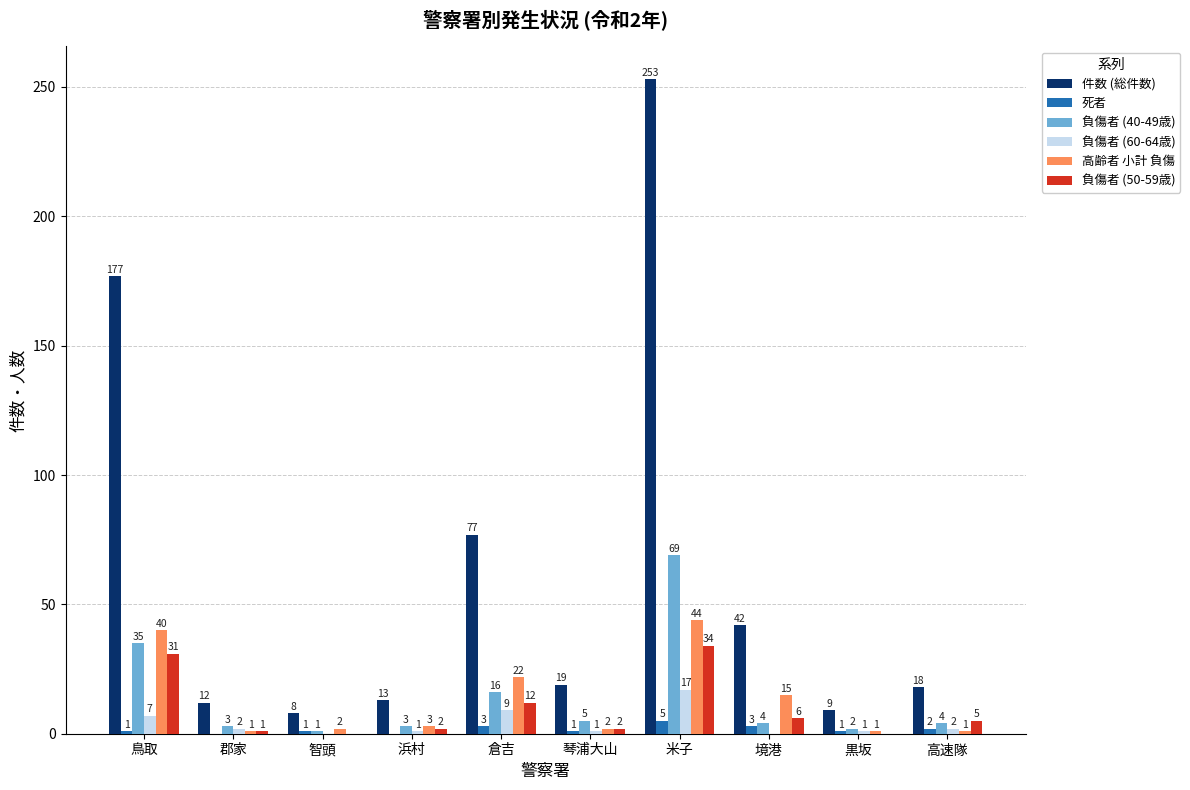

What is the sum of the 件数 (総件数) values at 智頭 and 境港?

50